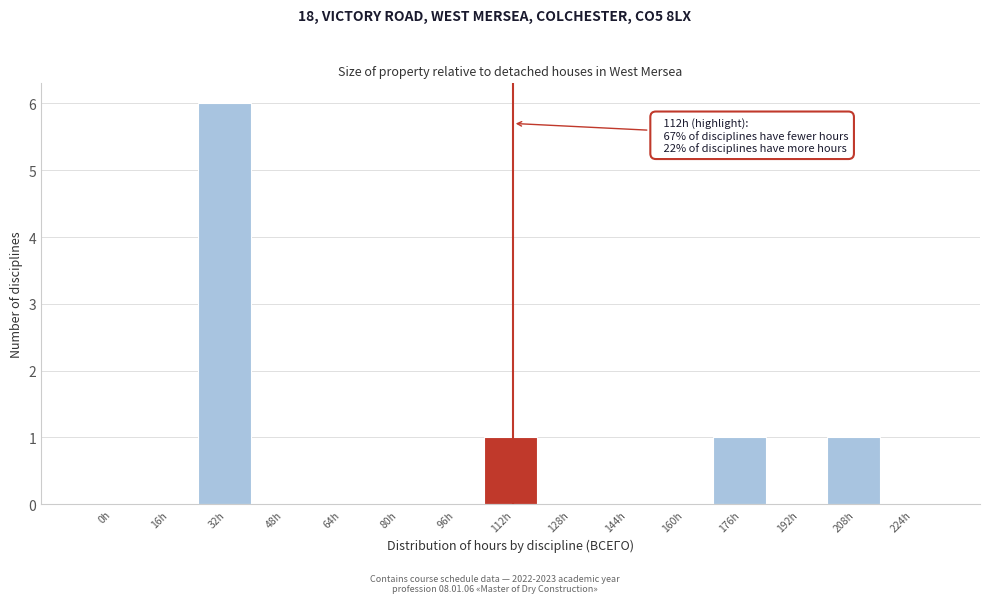

Reading left to right, transcribe all the data shown in this chart.

0h=0	16h=0	32h=6	48h=0	64h=0	80h=0	96h=0	112h=1	128h=0	144h=0	160h=0	176h=1	192h=0	208h=1	224h=0